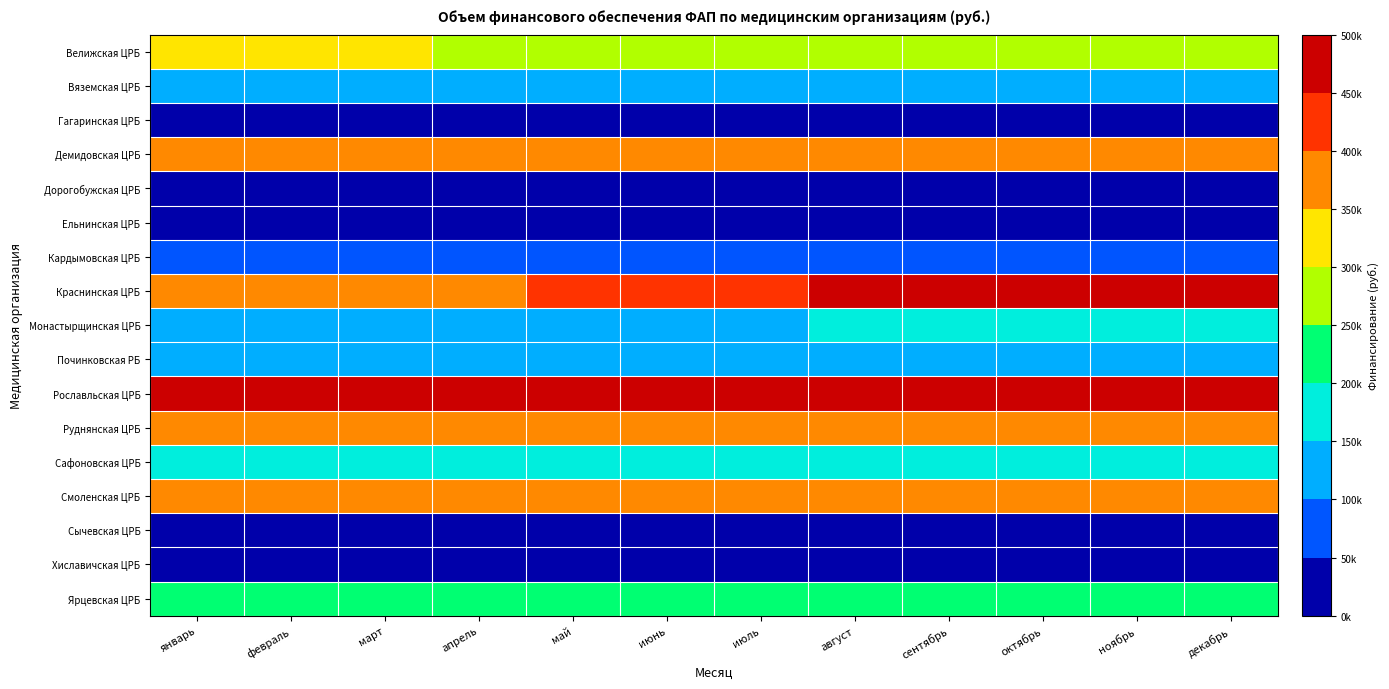

At how many categories does at least one series exceed 334716?

12